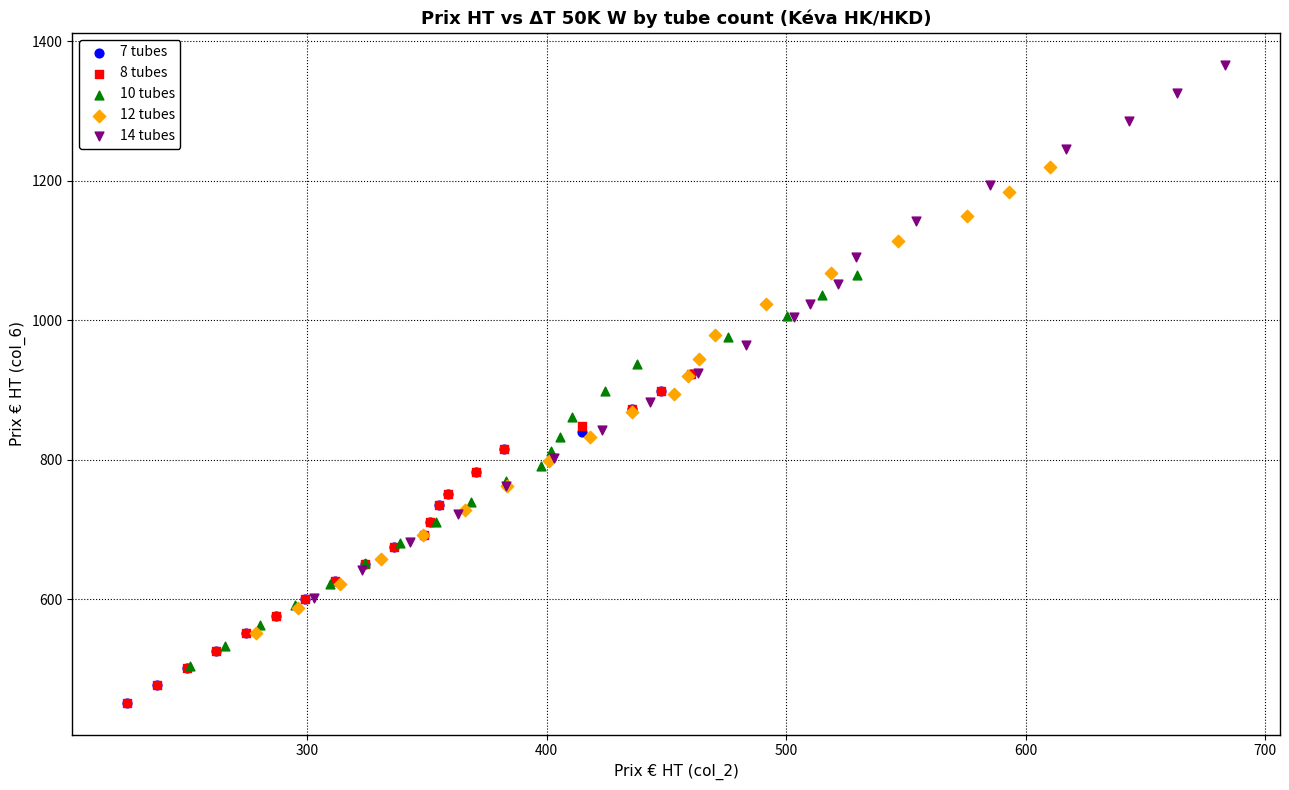

Which series has the widest spread of Y values?

14 tubes